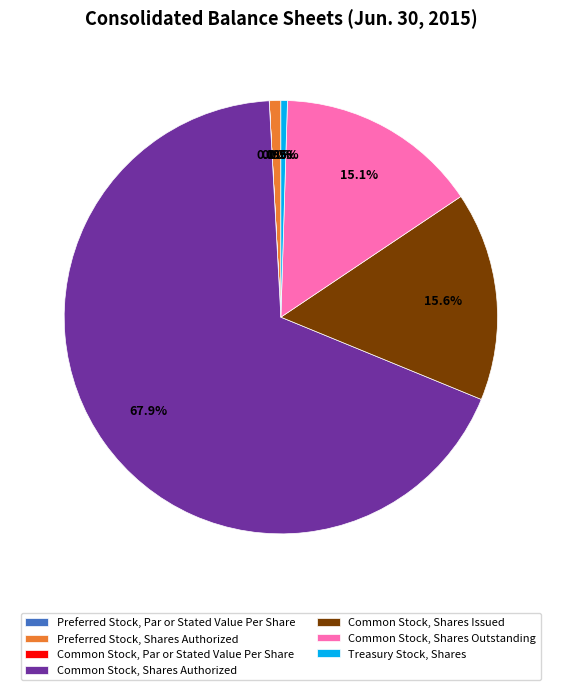

What is the majority slice?

Common Stock, Shares Authorized